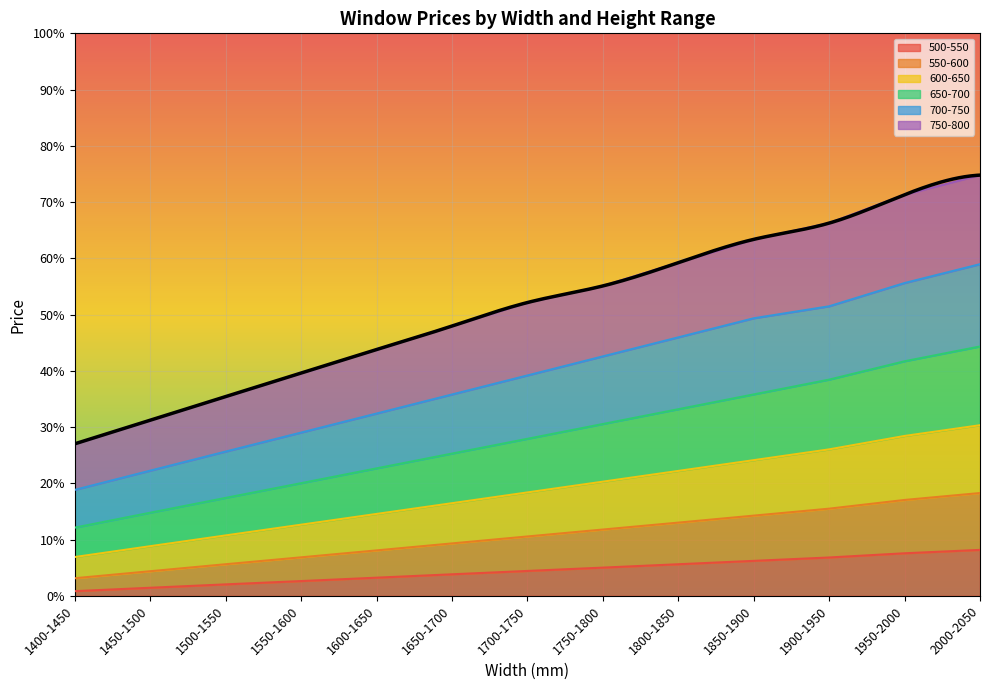

What is the maximum value for 700-750?

59.0